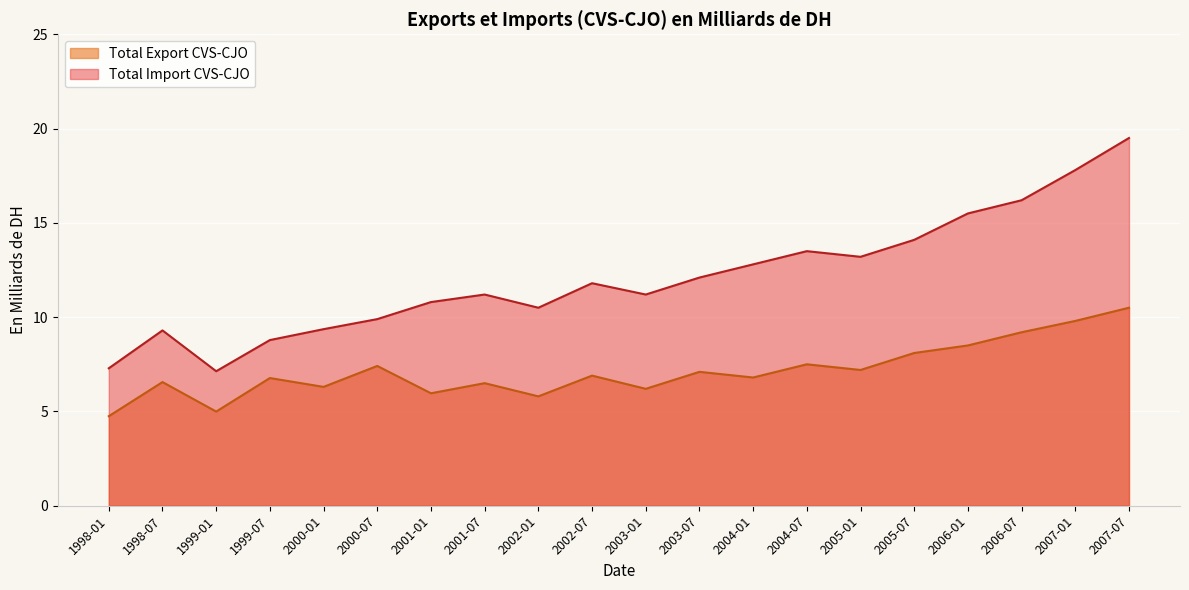

Which series changed the most between 2004-01 and 2004-07?

Total Export CVS-CJO